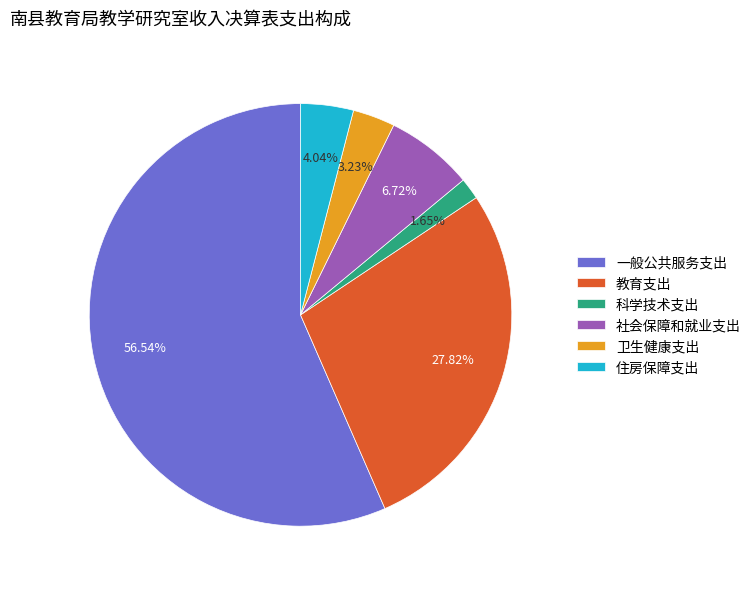

Rank the categories by value from lowest to highest.

科学技术支出, 卫生健康支出, 住房保障支出, 社会保障和就业支出, 教育支出, 一般公共服务支出